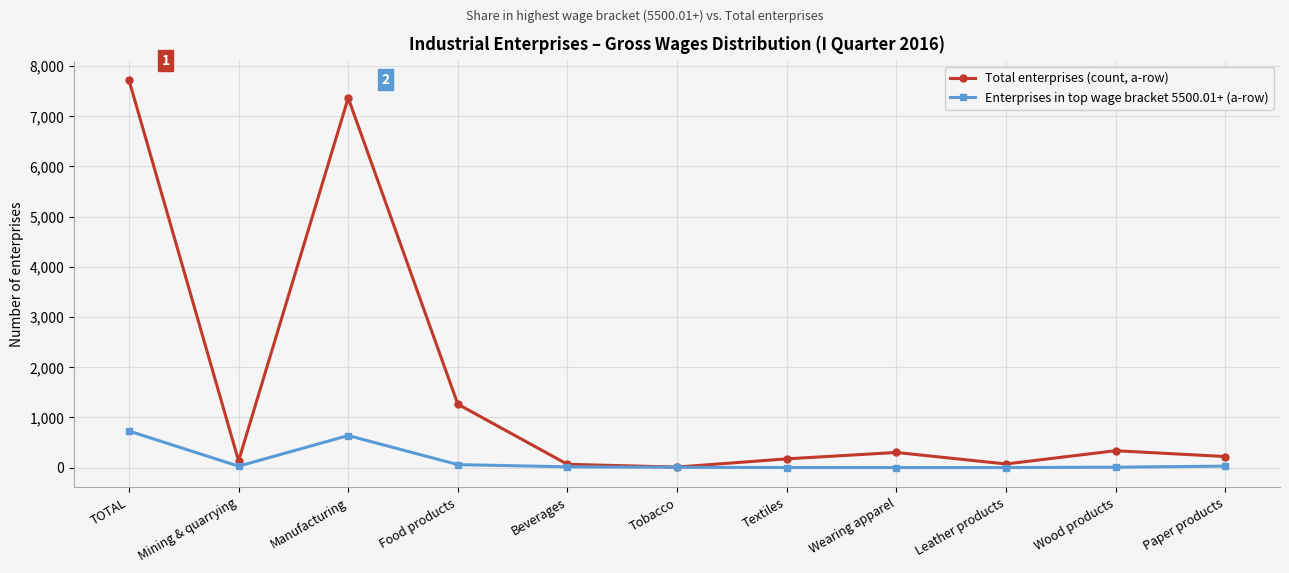

What is the maximum value shown in the chart?

7721